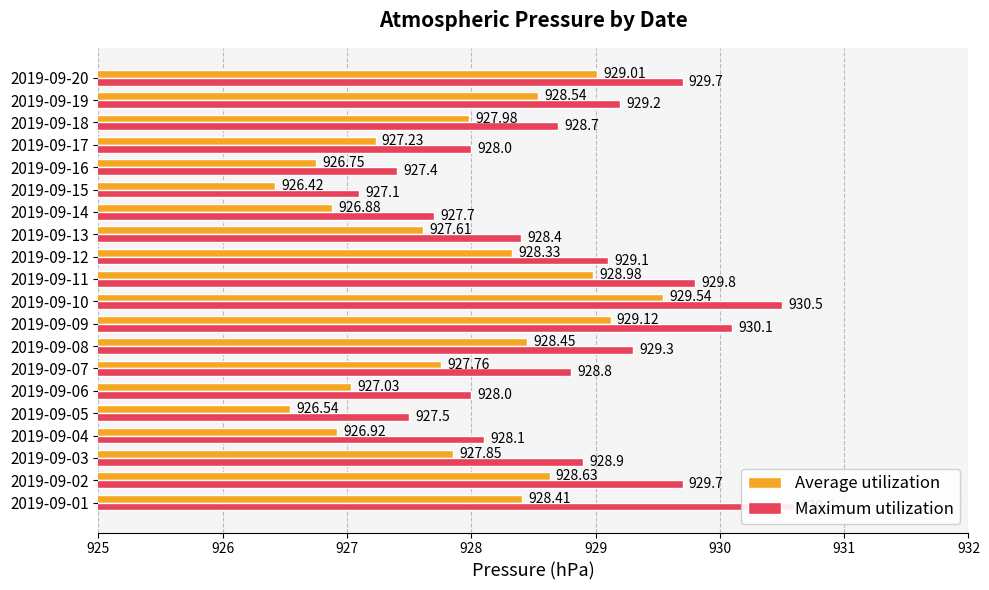

What is the label of the 18th bar from the right?

927